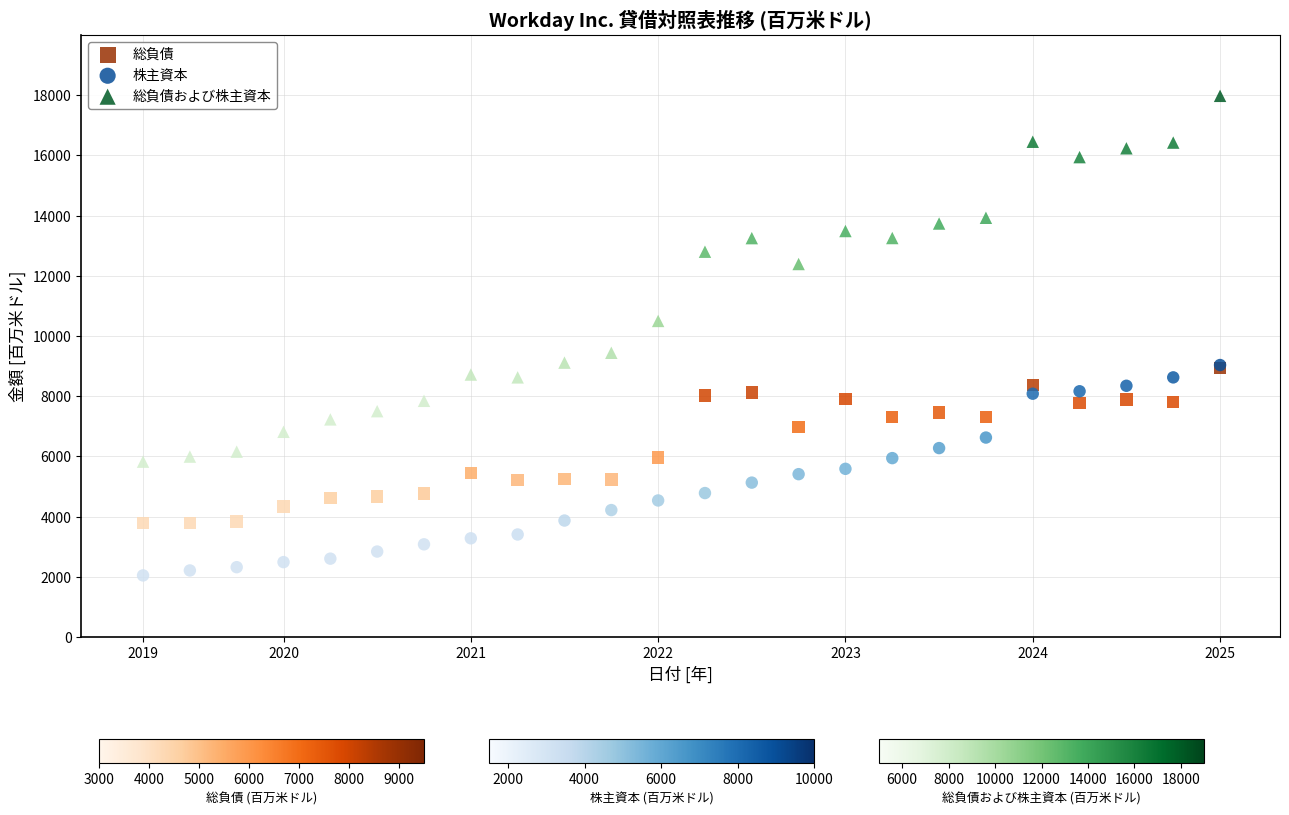

In the 総負債および株主資本 series, what Y value is closest to 11900?

12390